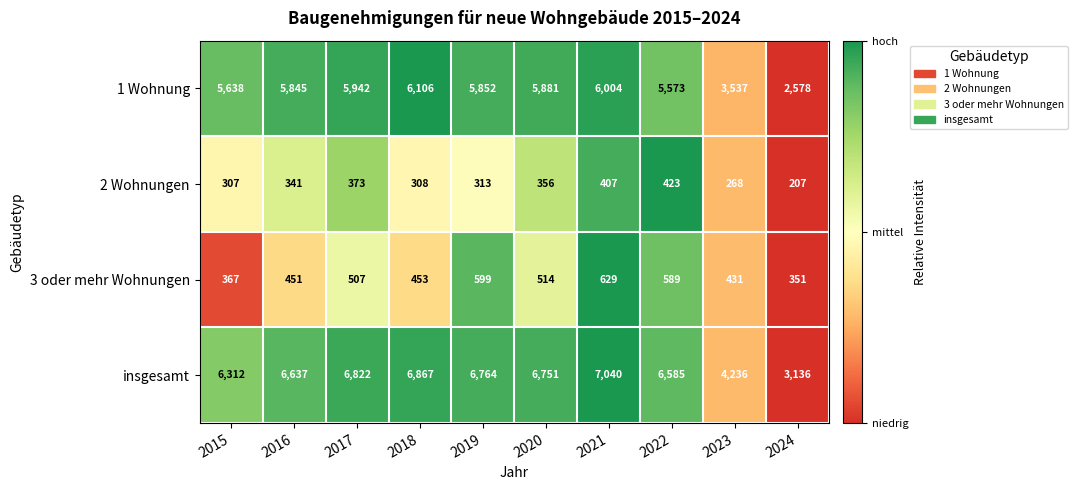

At which label is 1 Wohnung closest to 4342?

2023